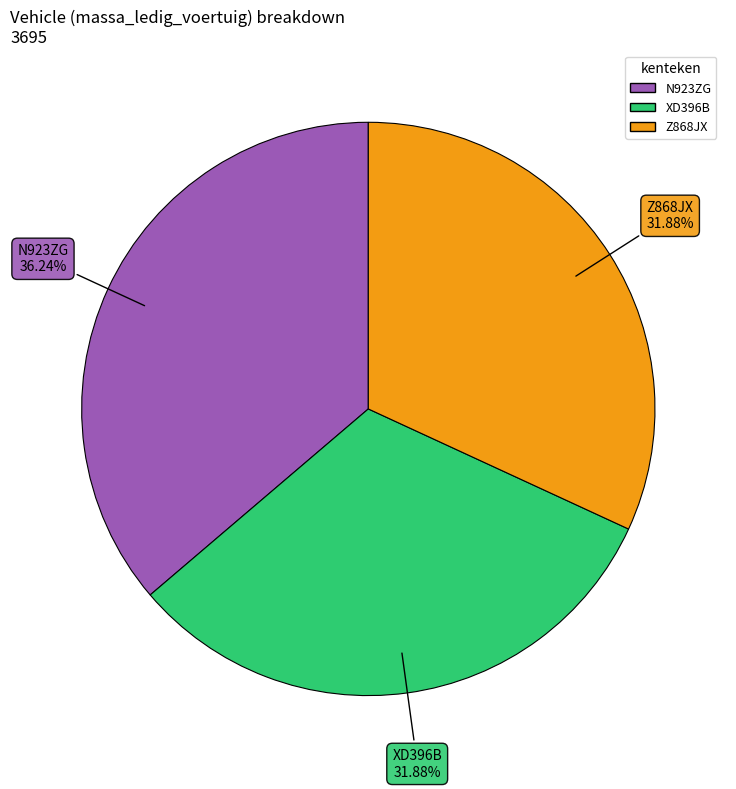

Does Z868JX represent more than half of the total?

No